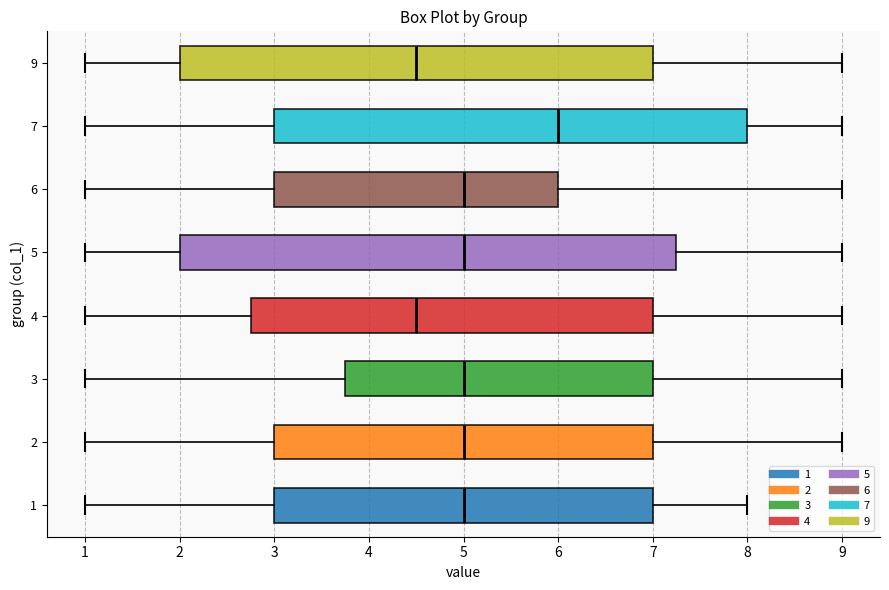

Where is the right edge of the box at y = 9 on the x-axis? The values are not printed on the chart, so give them approximately, as read against the axis.

7.0